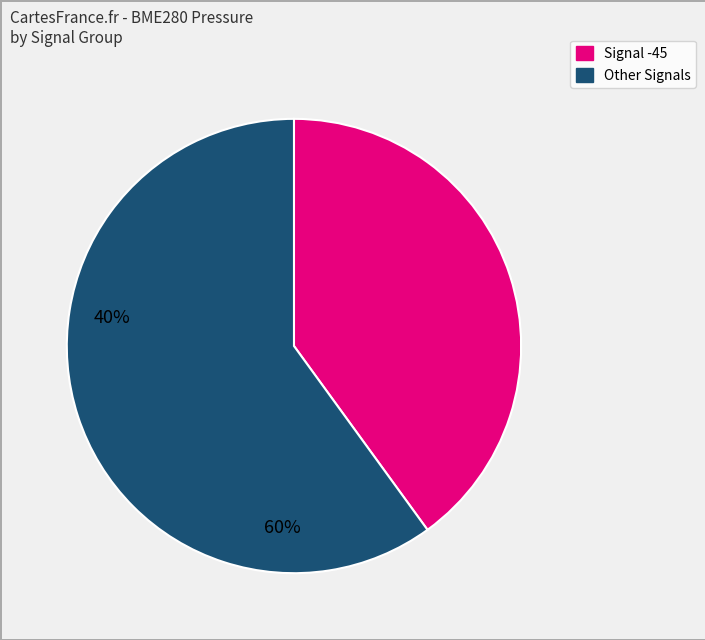

Is there a majority slice in this chart?

Yes